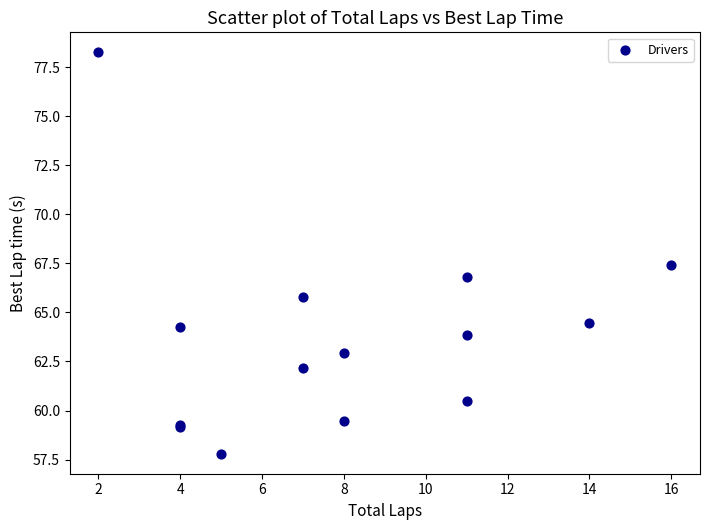

What Y value in the scatter plot is closest to 68?

67.4